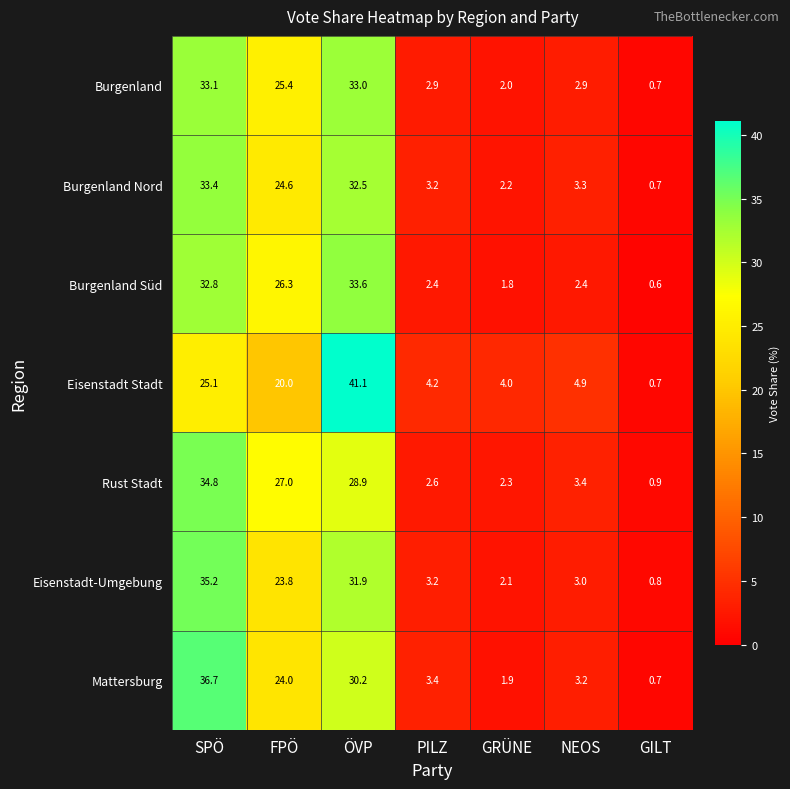

Which category has the highest value in the Mattersburg series?

SPÖ